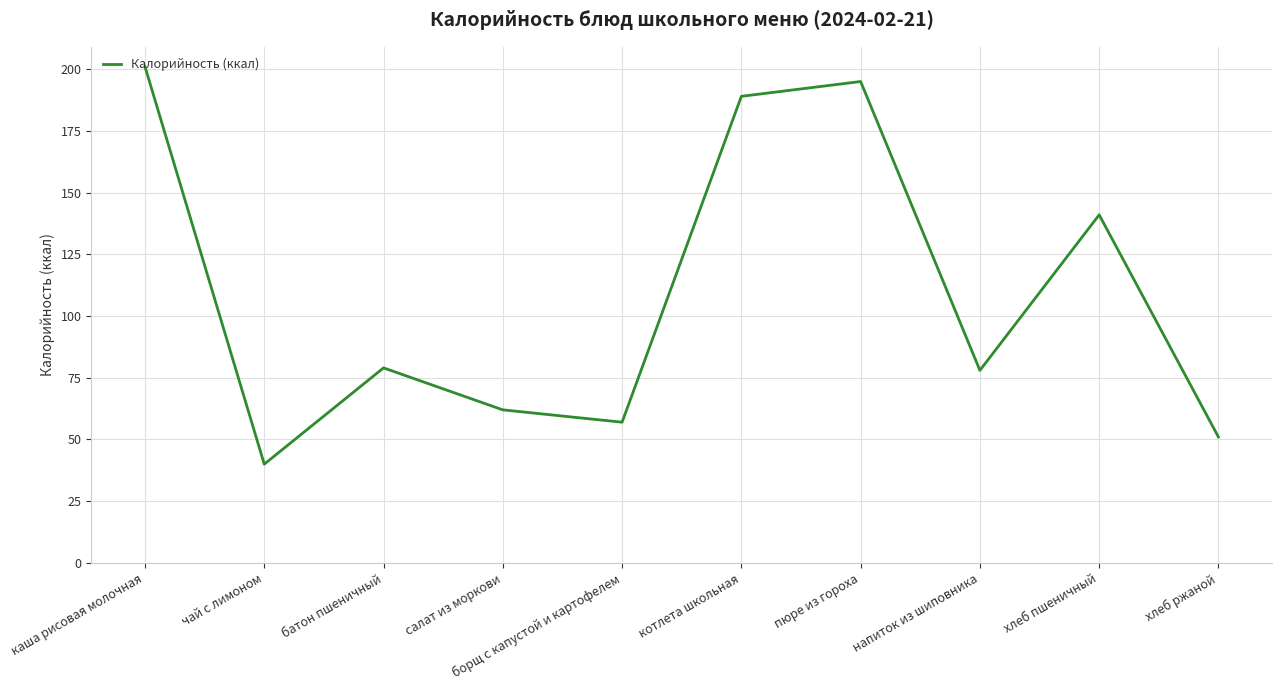

Reading right to left, what are all the values shown in this chart?

хлеб ржаной=51	хлеб пшеничный=141	напиток из шиповника=78	пюре из гороха=195	котлета школьная=189	борщ с капустой и картофелем=57	салат из моркови=62	батон пшеничный=79	чай с лимоном=40	каша рисовая молочная=201